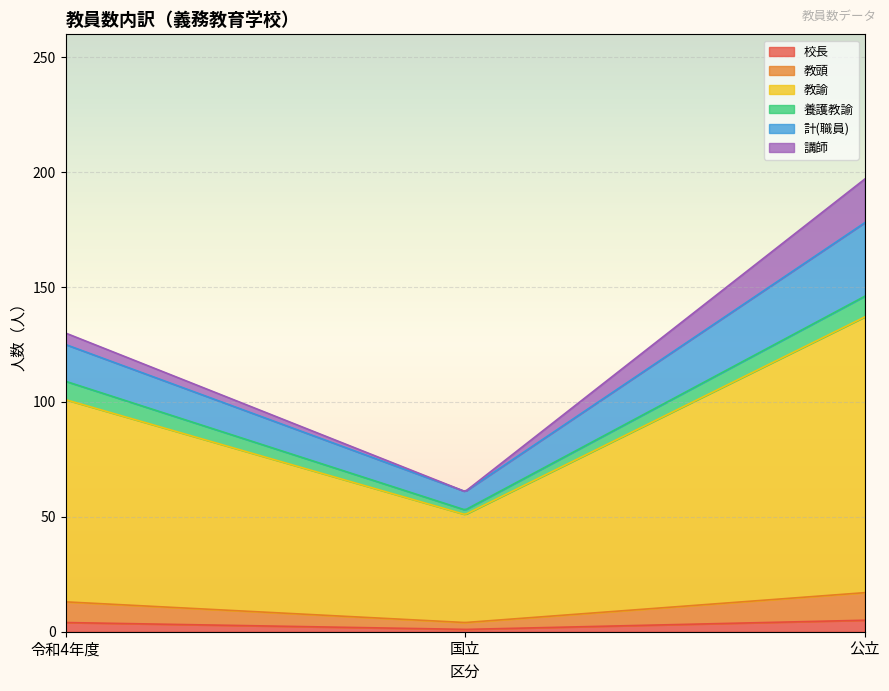

What are all the series names shown in the legend?

校長, 教頭, 教諭, 養護教諭, 計(職員), 講師